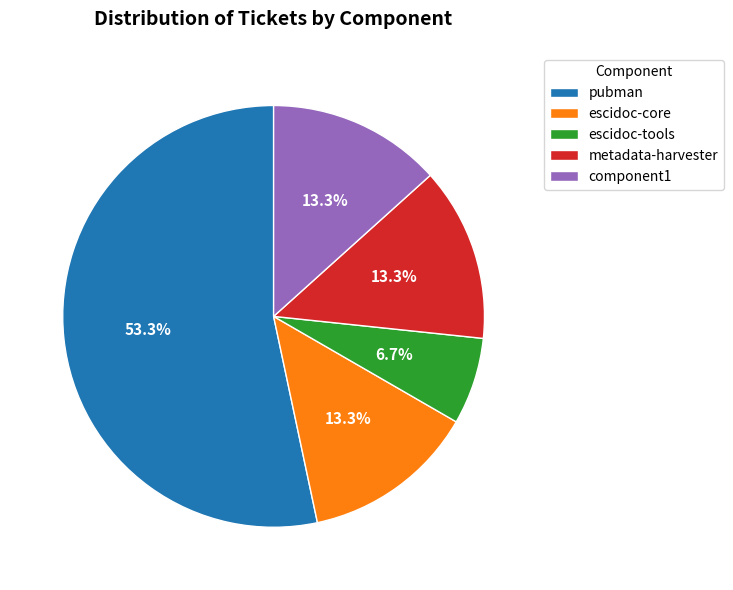

Between escidoc-tools and escidoc-core, which is larger?

escidoc-core